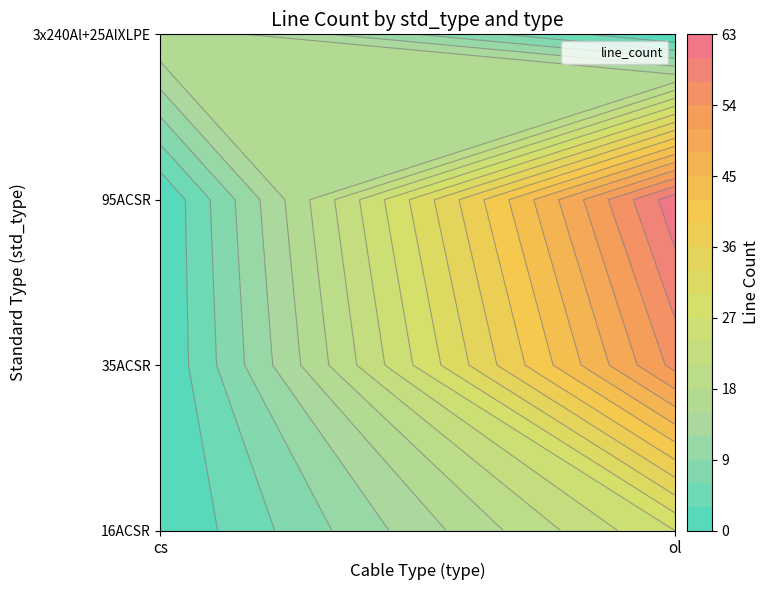

Which category has the lowest value across all series?

cs